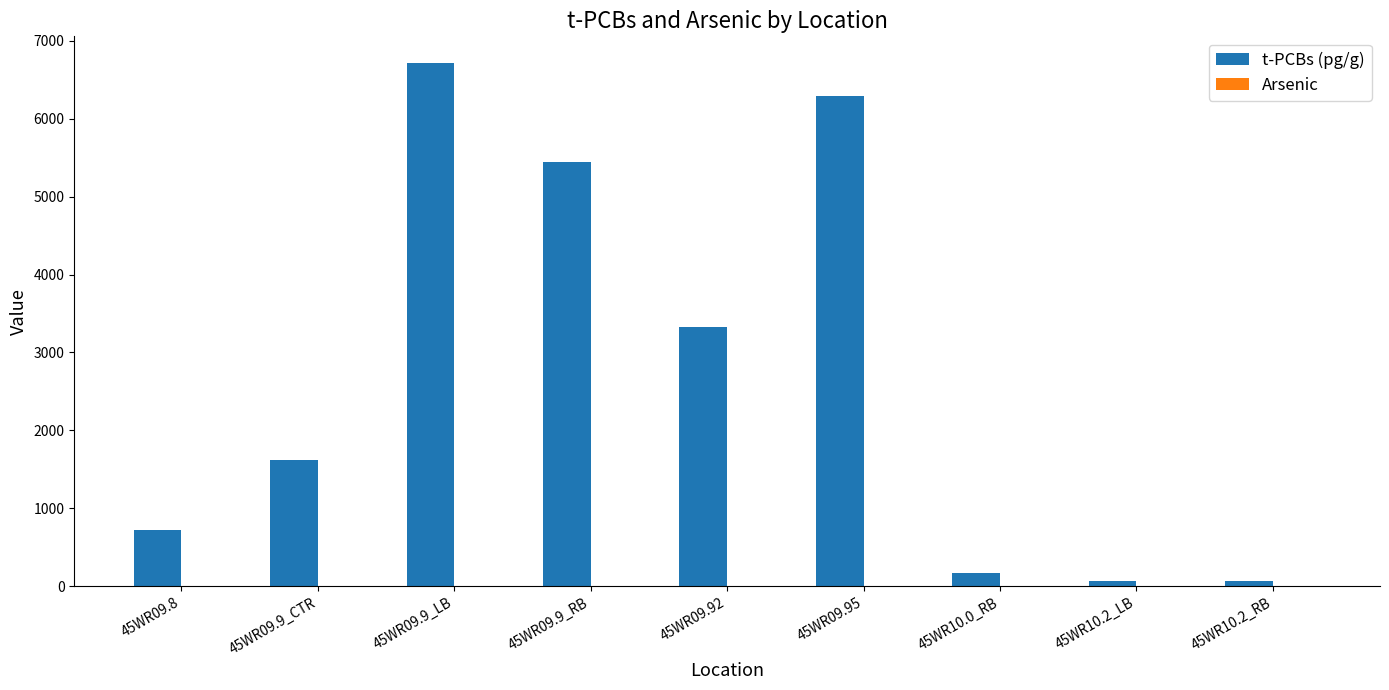

The value of t-PCBs (pg/g) at 45WR10.0_RB is 167.6. True or false?

True